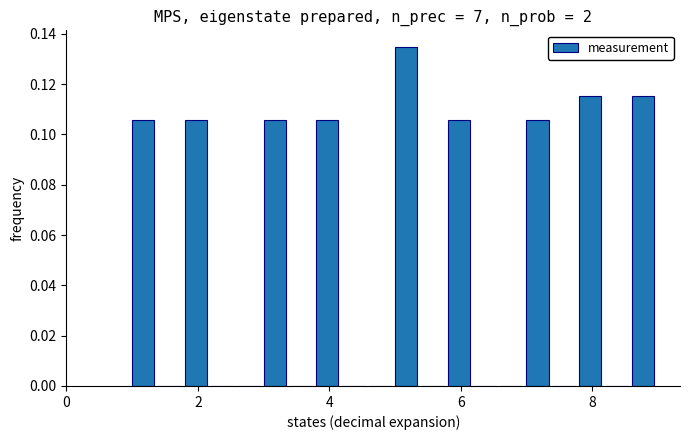

Read against the x-axis, roughly where is the centre of the tallest bar?

5.2